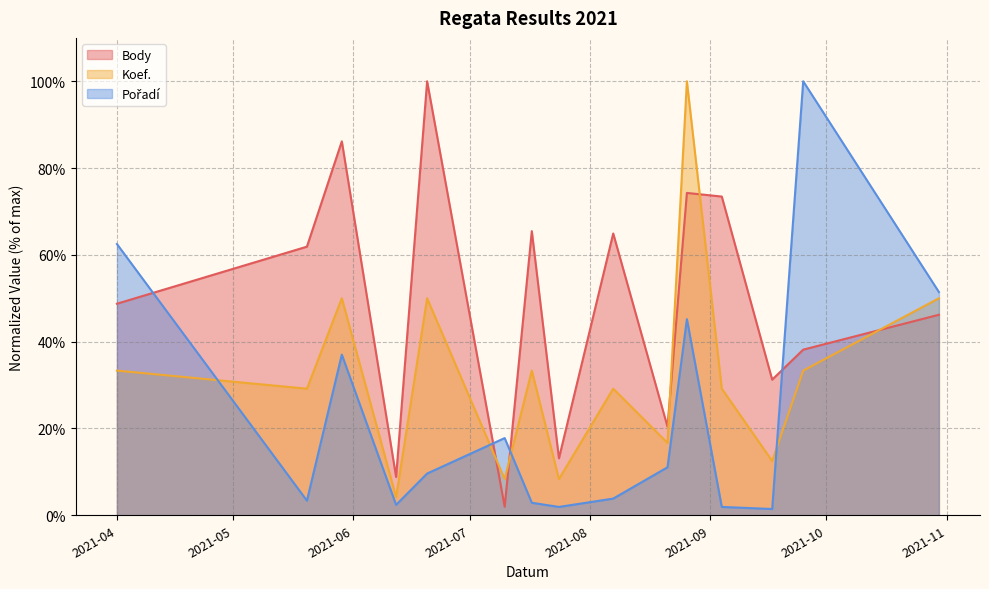

How many data points does each series have?

15